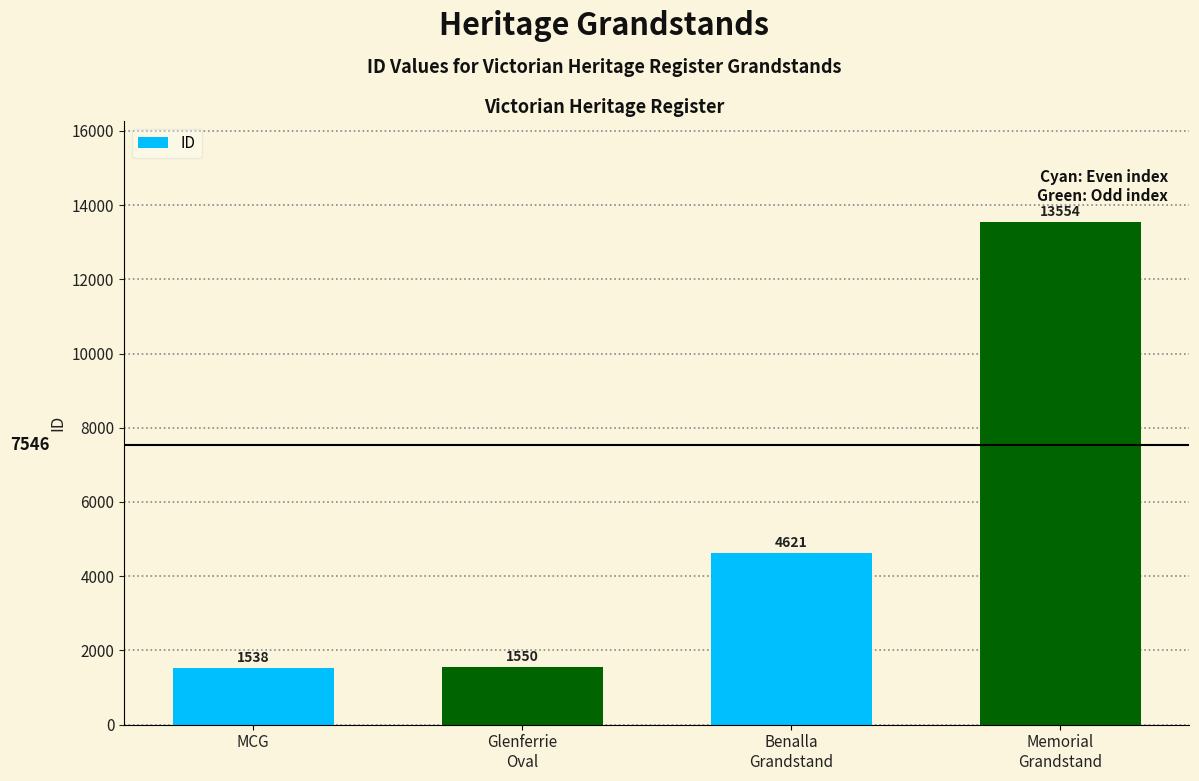

List the labels in order of value, largest first.

Memorial
Grandstand, Benalla
Grandstand, Glenferrie
Oval, MCG